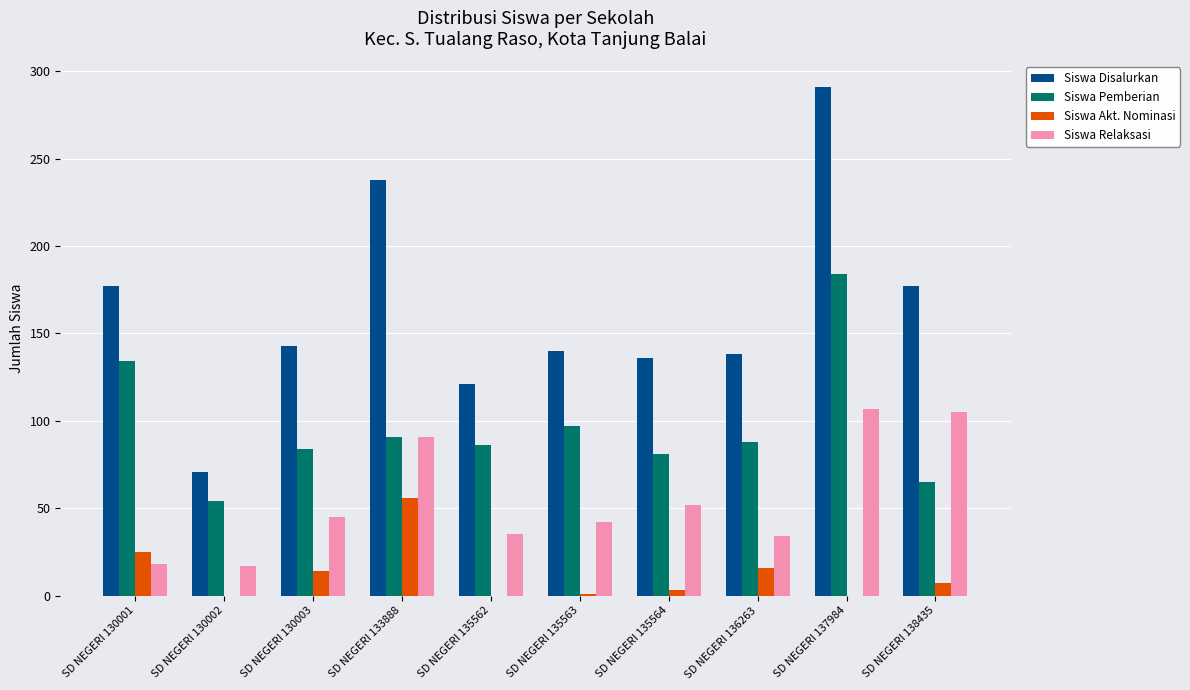

Which series has the widest spread of values?

Siswa Disalurkan